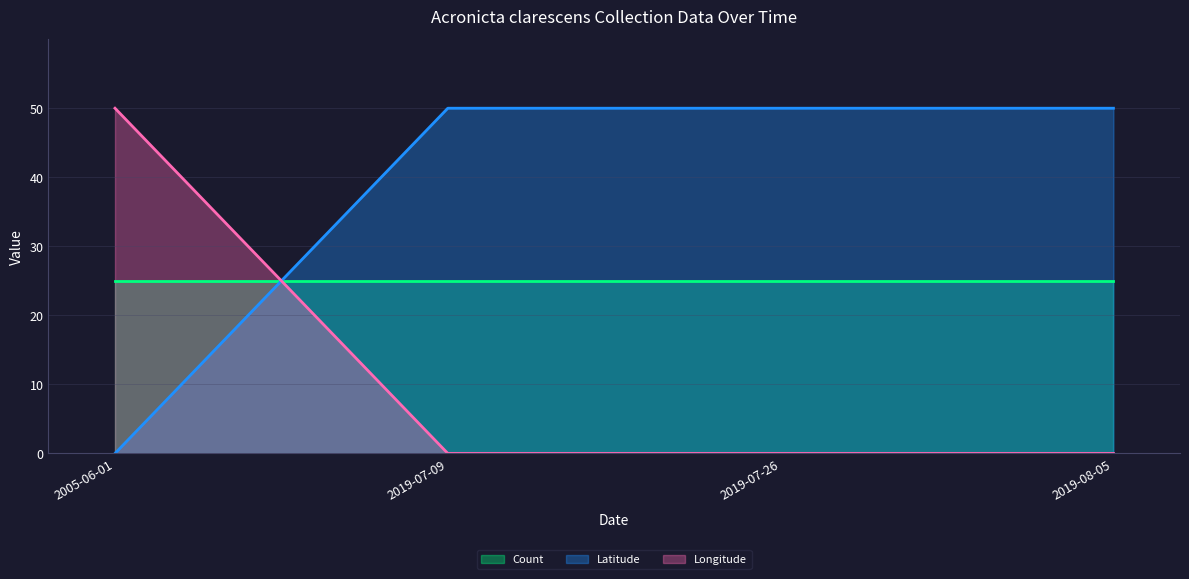

Which label corresponds to the largest value in the chart?

2019-07-09